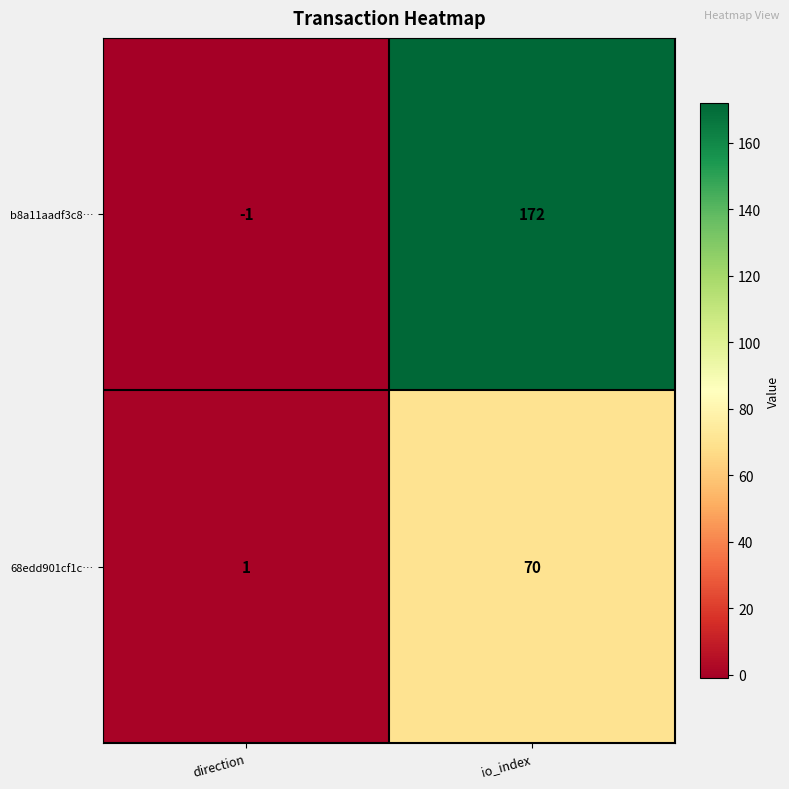

What is the difference between the maximum and minimum values in the b8a11aadf3c8… series?

173